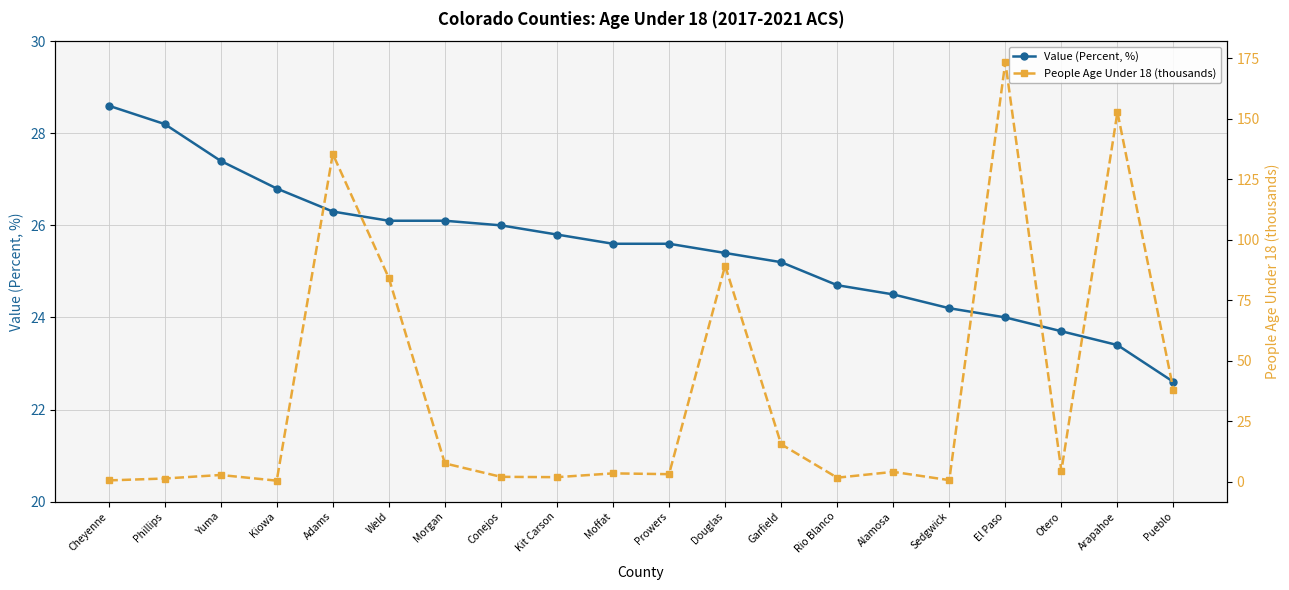

At which category does People Age Under 18 (thousands) reach its first local valley?

Kiowa